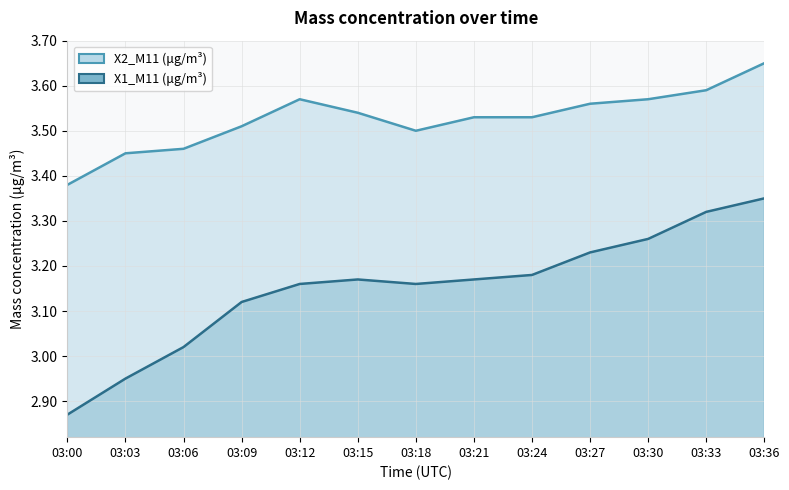

What is the highest value of the X2_M11 (μg/m³) series?

3.6